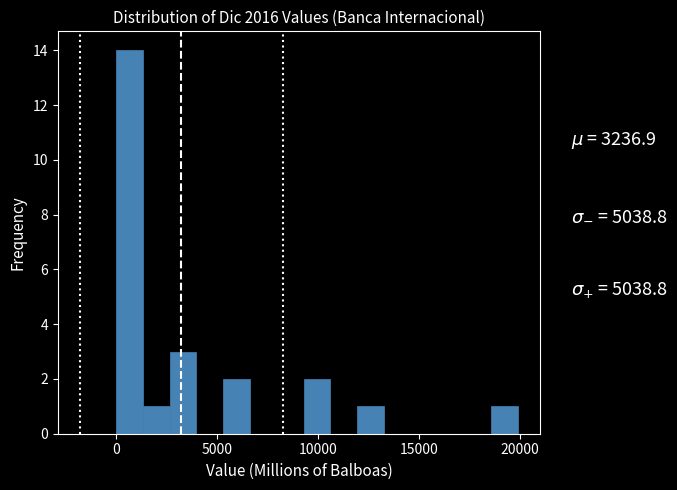

Read against the x-axis, roughly where is the centre of the tallest bar?

500